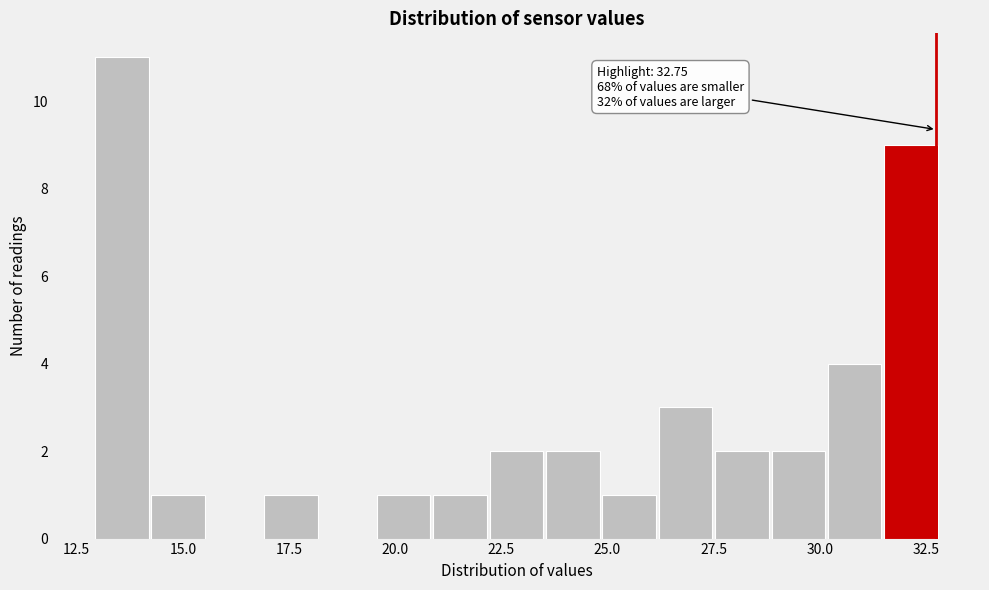

Read against the x-axis, roughly where is the centre of the tallest bar?

13.5